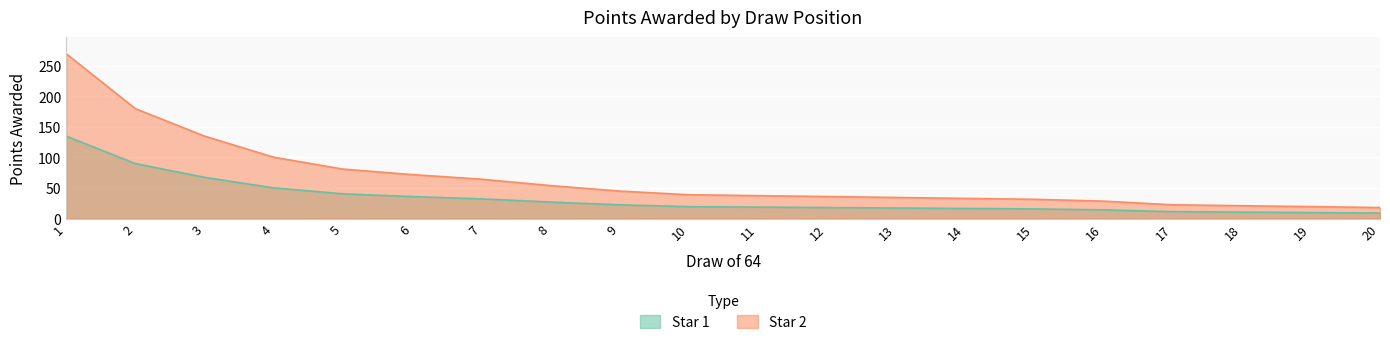

Rank the series by their average value, from lowest to highest.

Star 1, Star 2